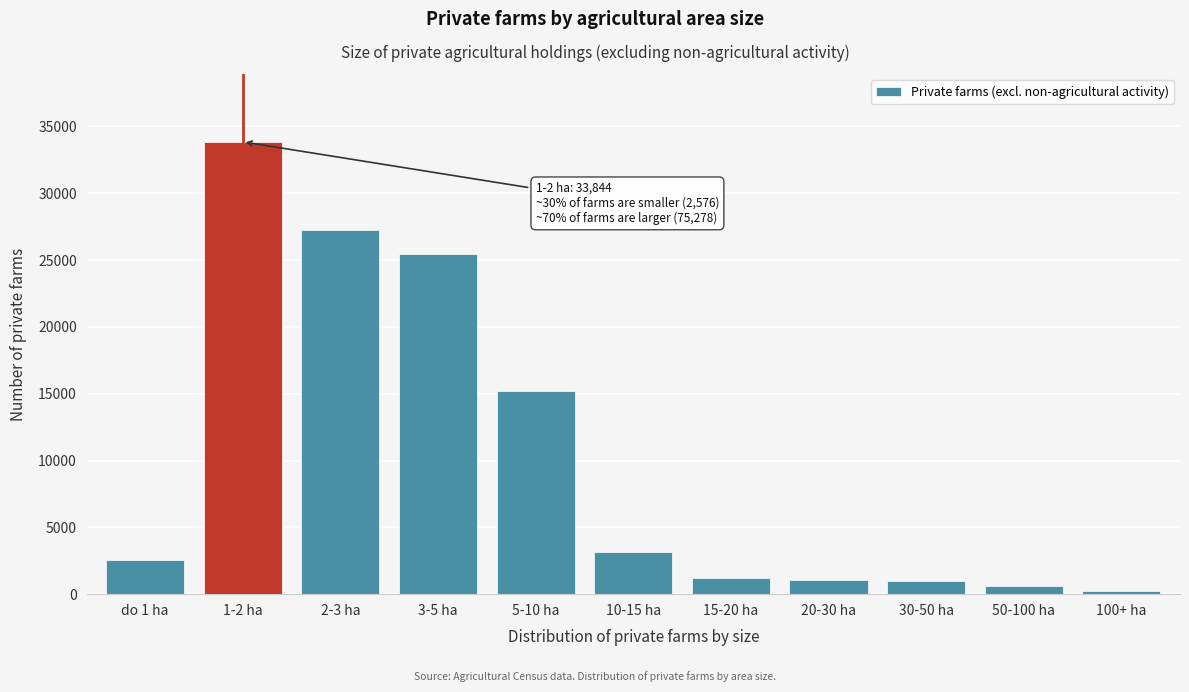

Which label corresponds to the largest value in the chart?

1-2 ha